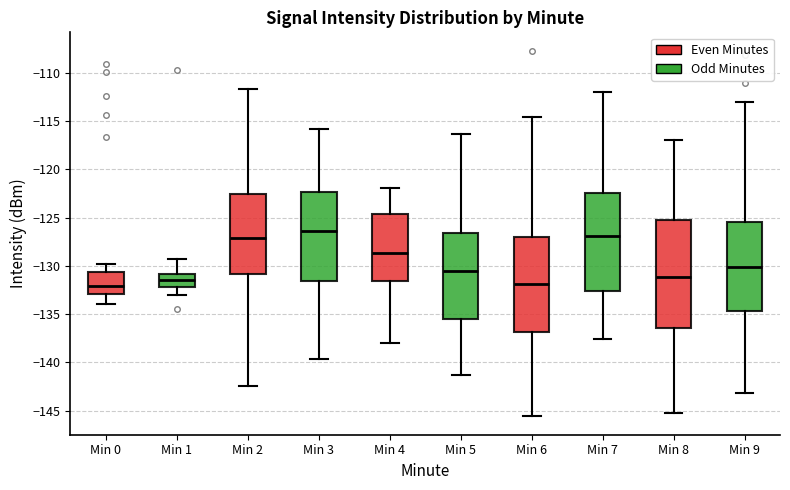

Which box's median line is the highest?

Min 3